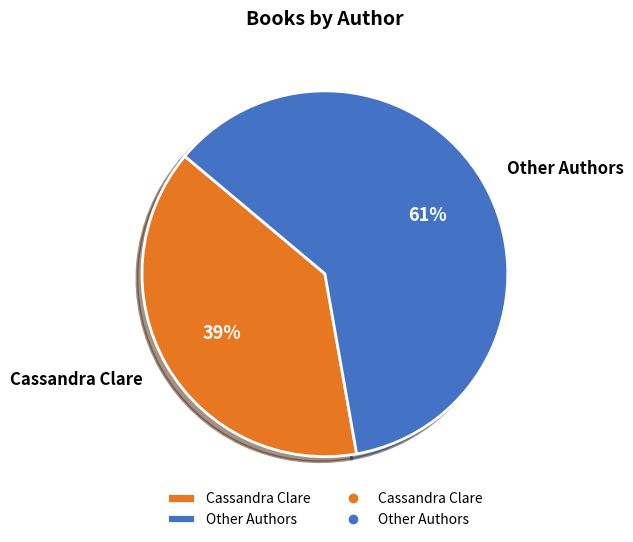

Do Other Authors and Cassandra Clare together represent more than half of the pie?

Yes